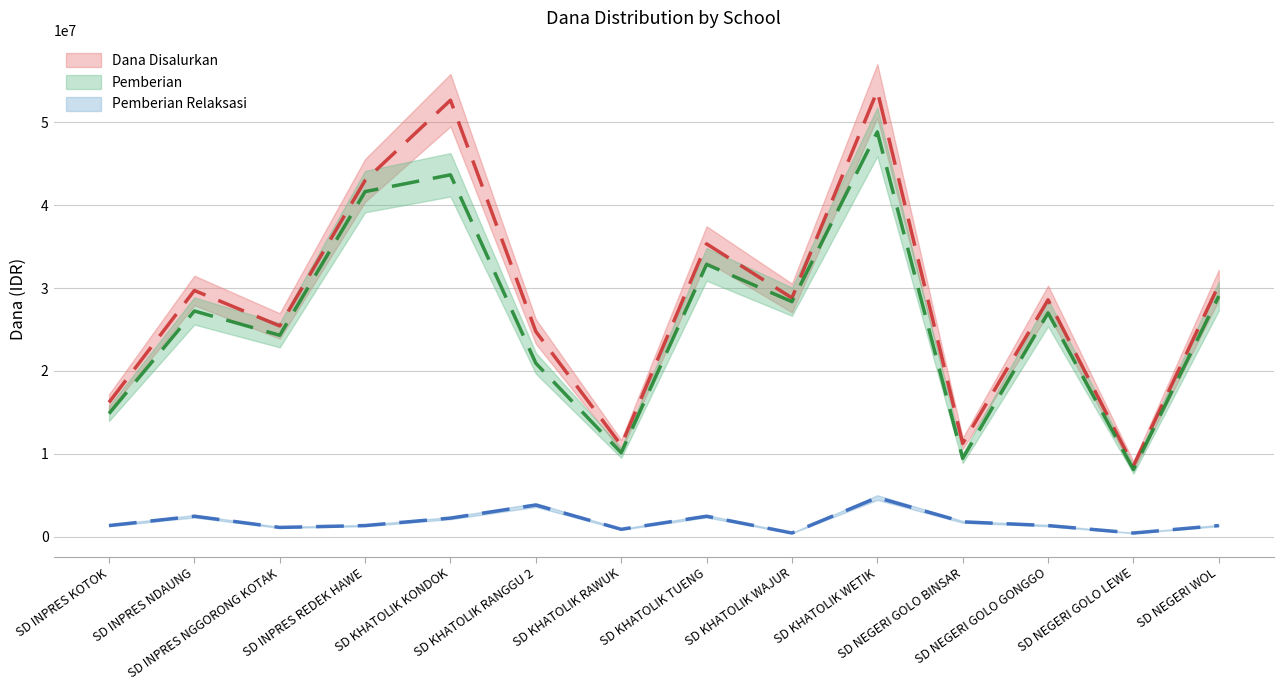

What is the sum of the Pemberian Relaksasi values at SD NEGERI GOLO BINSAR and SD INPRES NDAUNG?

4275000